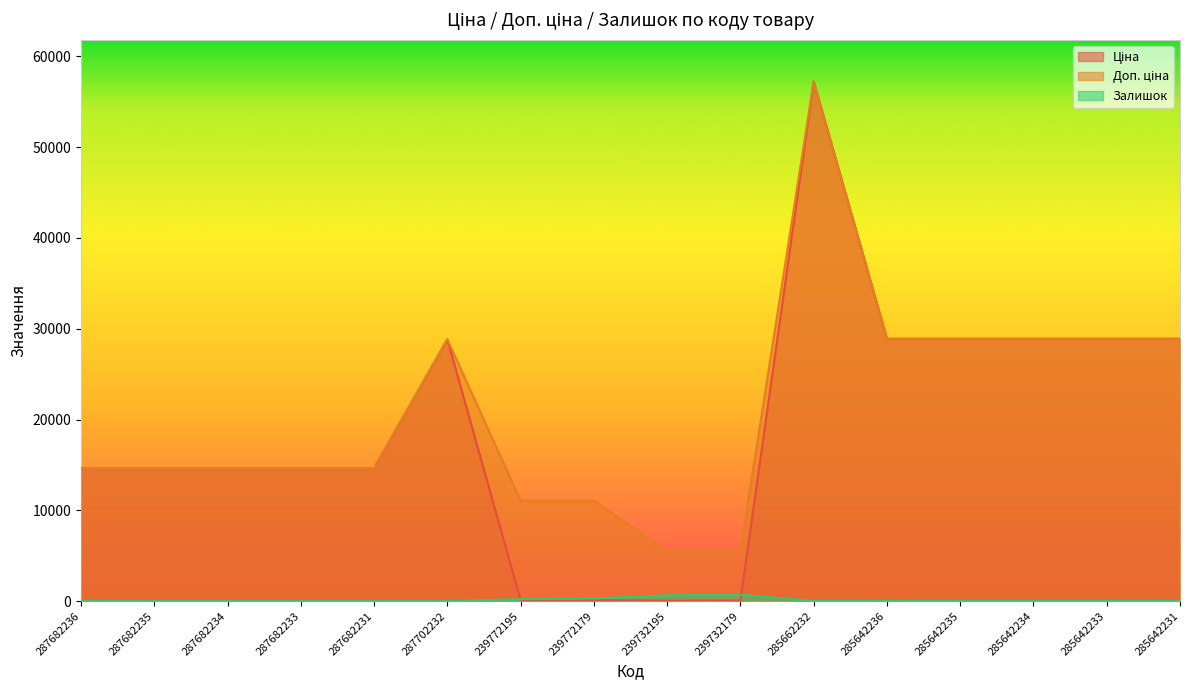

Rank the series at 287682231 from lowest to highest value.

Залишок, Ціна, Доп. ціна